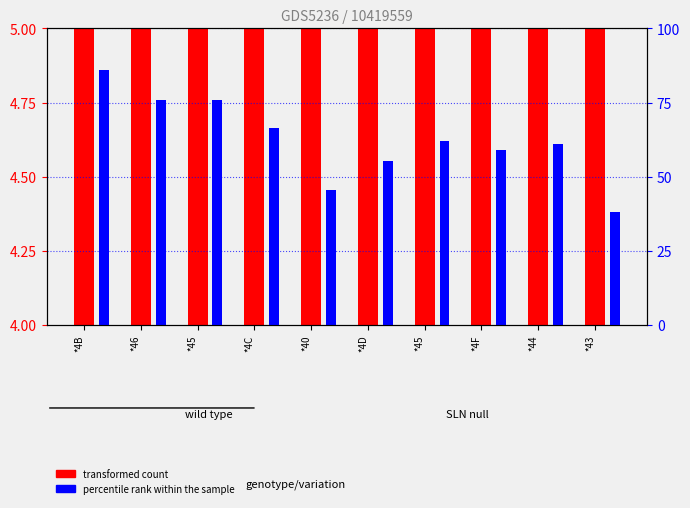

What is the label of the 6th bar from the right?

*40